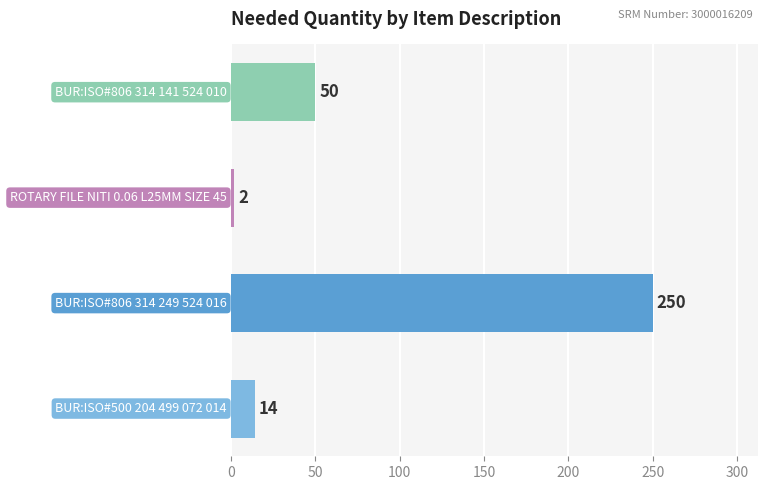

Reading top to bottom, what are all the values shown in this chart?

50	2	250	14